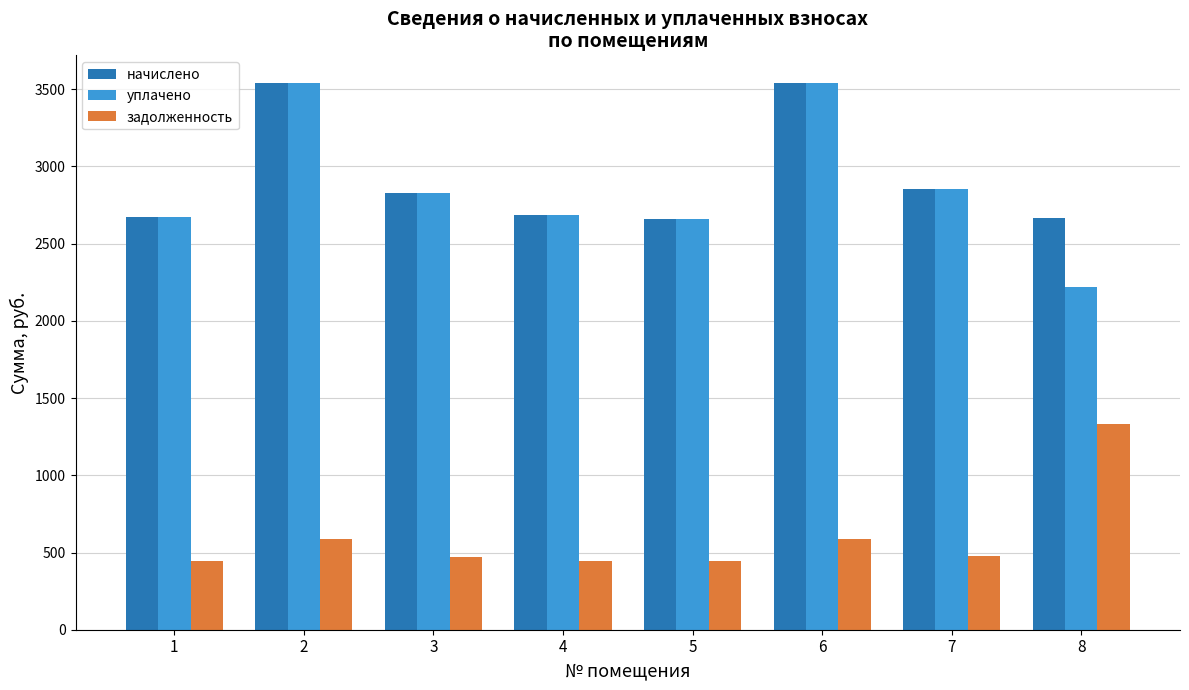

What is the sum of the уплачено values at 6 and 8?

5759.3